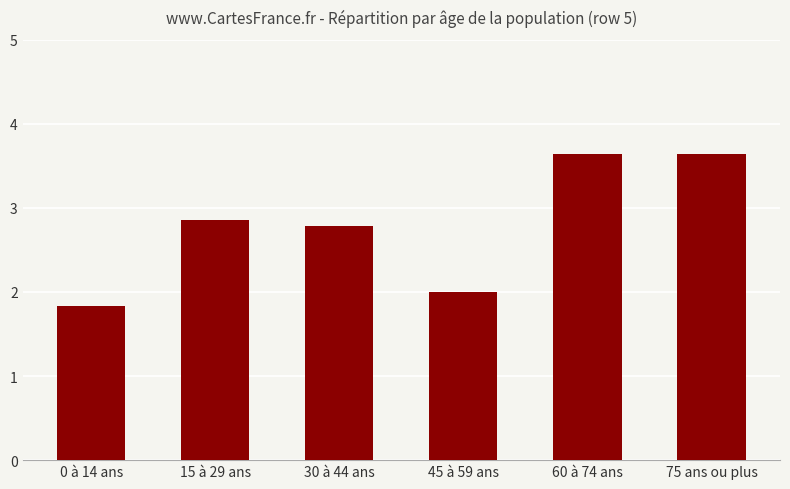

What position from the right is 60 à 74 ans?

2